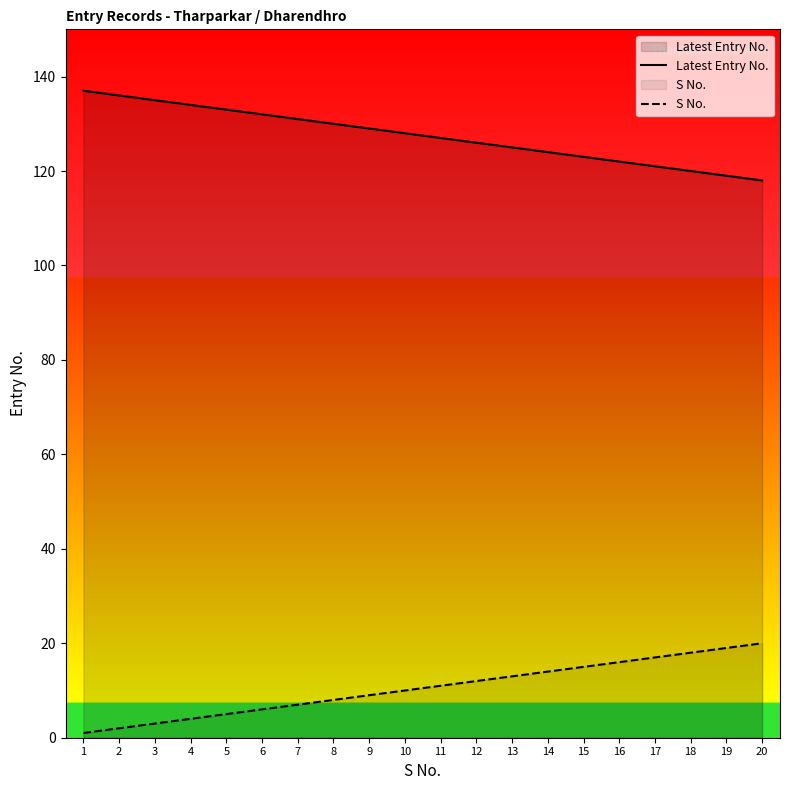

What is the smallest value displayed?

1